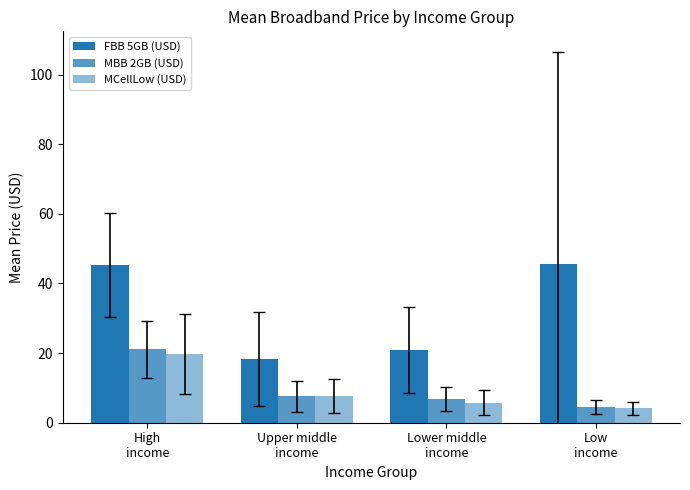

Reading right to left, extract all data points from this chart.

FBB 5GB (USD): 45.7	20.9	18.4	45.3
MBB 2GB (USD): 4.5	6.8	7.6	21.1
MCellLow (USD): 4.2	5.8	7.8	19.8